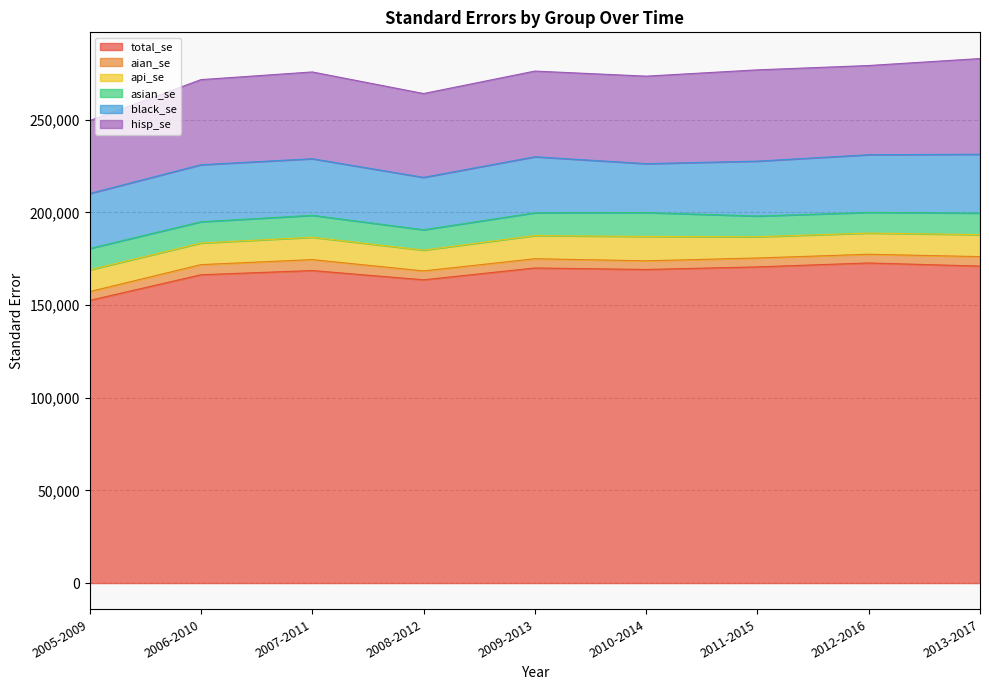

What is the difference between the second highest and second lowest values in the aian_se series?

761.7